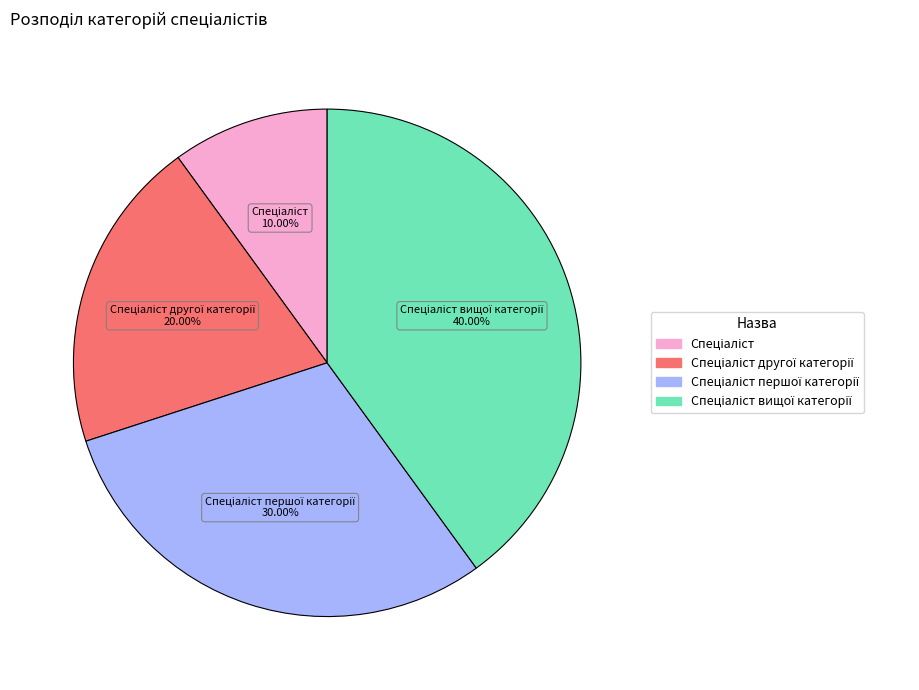

Is there a majority slice in this chart?

No